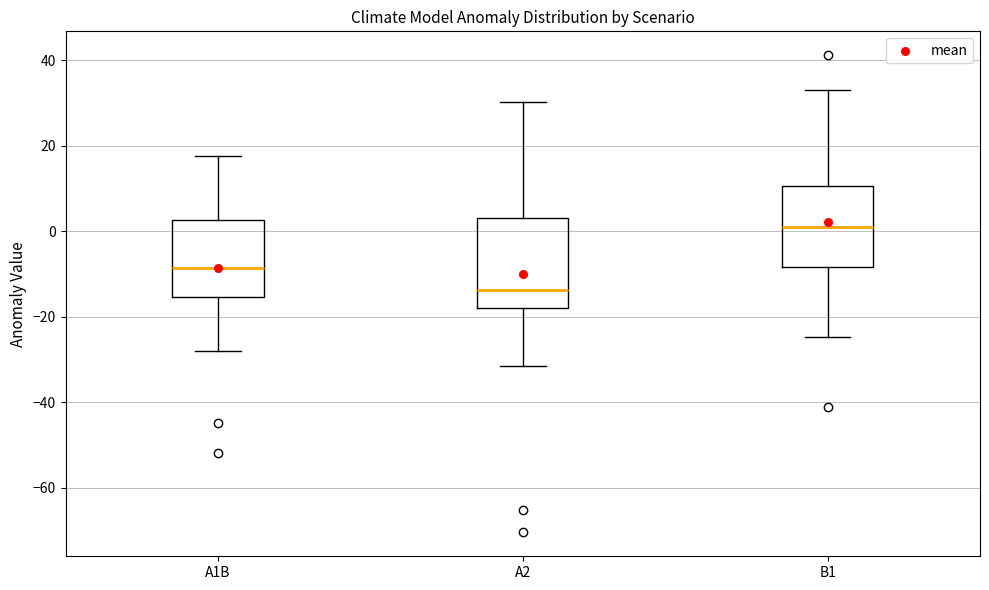

Reading left to right, read every box against the y-axis: the position of its median line, the range the box covers, and the ends of its whiskers. The values are not printed on the chart, so give them approximately, as read against the axis.

A1B: median -8, box -16 to 2, whiskers -28 to 18
A2: median -14, box -18 to 4, whiskers -32 to 30
B1: median 0, box -8 to 10, whiskers -24 to 34